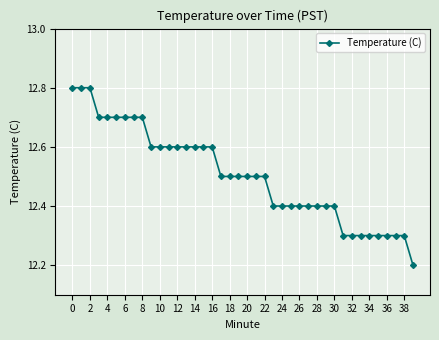

Reading right to left, extract all data points from this chart.

12.2	12.3	12.3	12.3	12.3	12.3	12.3	12.3	12.3	12.4	12.4	12.4	12.4	12.4	12.4	12.4	12.4	12.5	12.5	12.5	12.5	12.5	12.5	12.6	12.6	12.6	12.6	12.6	12.6	12.6	12.6	12.7	12.7	12.7	12.7	12.7	12.7	12.8	12.8	12.8